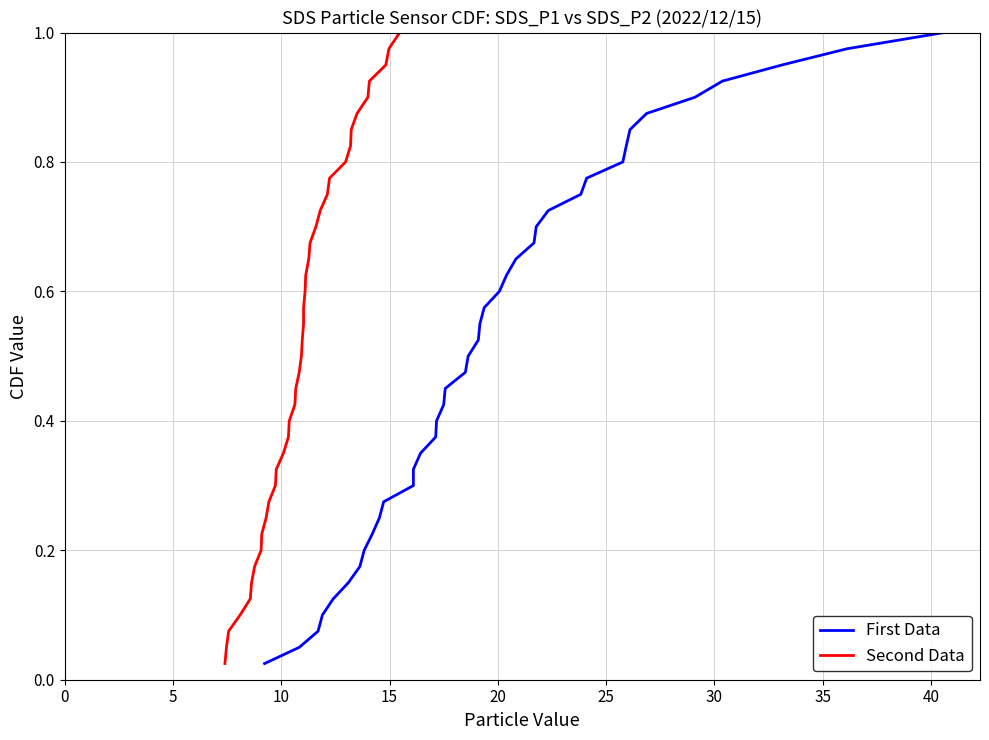

True or false: Second Data and First Data cross at least once.

False